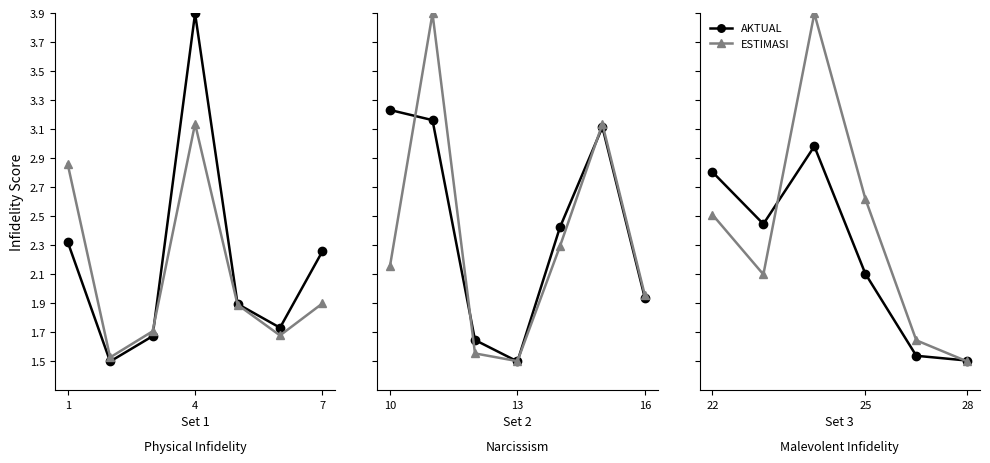

At how many categories does at least one series exceed 3?

1